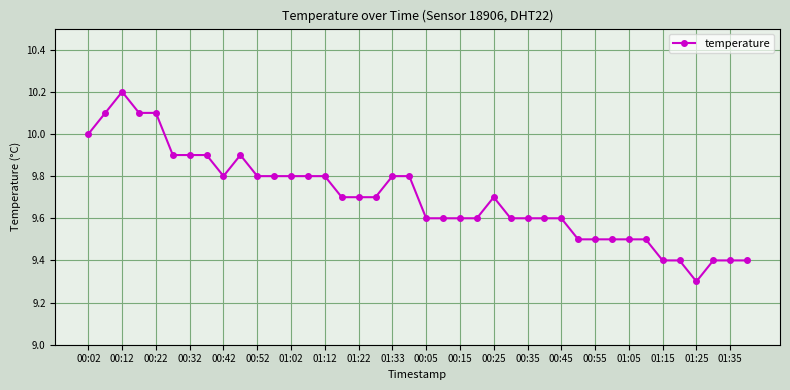

Reading right to left, list all the values displayed in this chart.

9.4	9.4	9.4	9.3	9.4	9.4	9.5	9.5	9.5	9.5	9.5	9.6	9.6	9.6	9.6	9.7	9.6	9.6	9.6	9.6	9.8	9.8	9.7	9.7	9.7	9.8	9.8	9.8	9.8	9.8	9.9	9.8	9.9	9.9	9.9	10.1	10.1	10.2	10.1	10.0